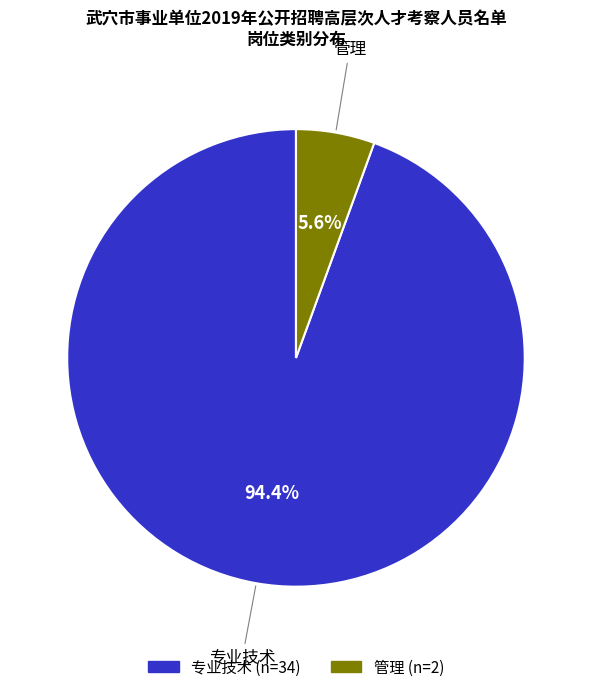

What percentage is the 专业技术 slice, to the nearest percent?

94%